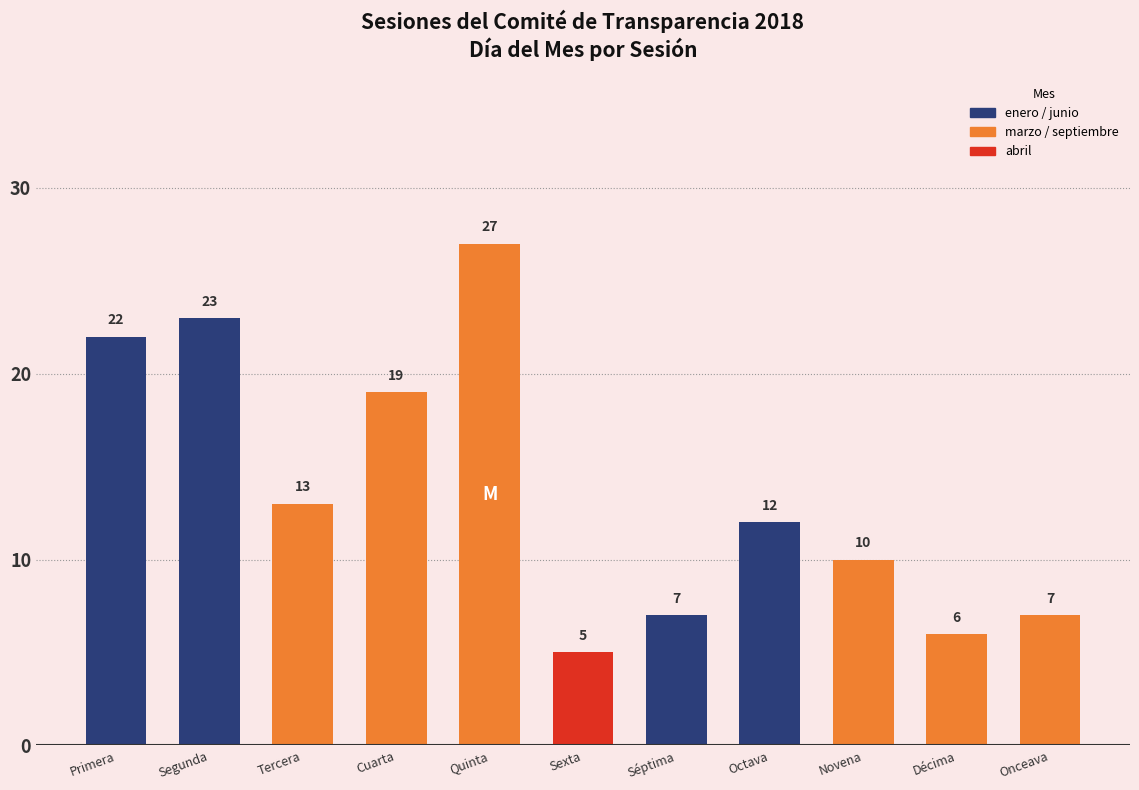

Is it true that the value at Quinta is 42?

False